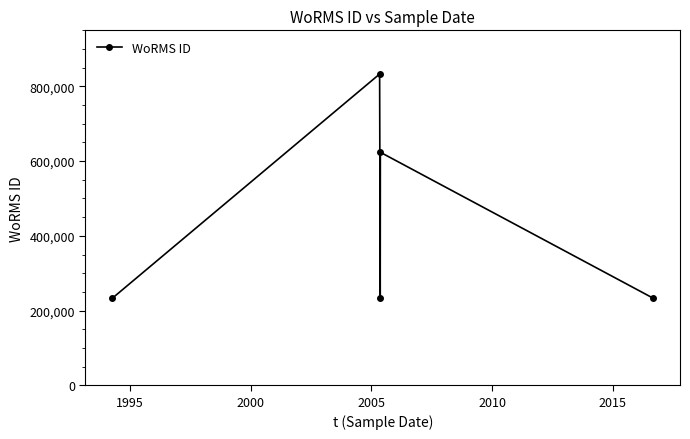

What is the difference between the second highest and second lowest values?

390250